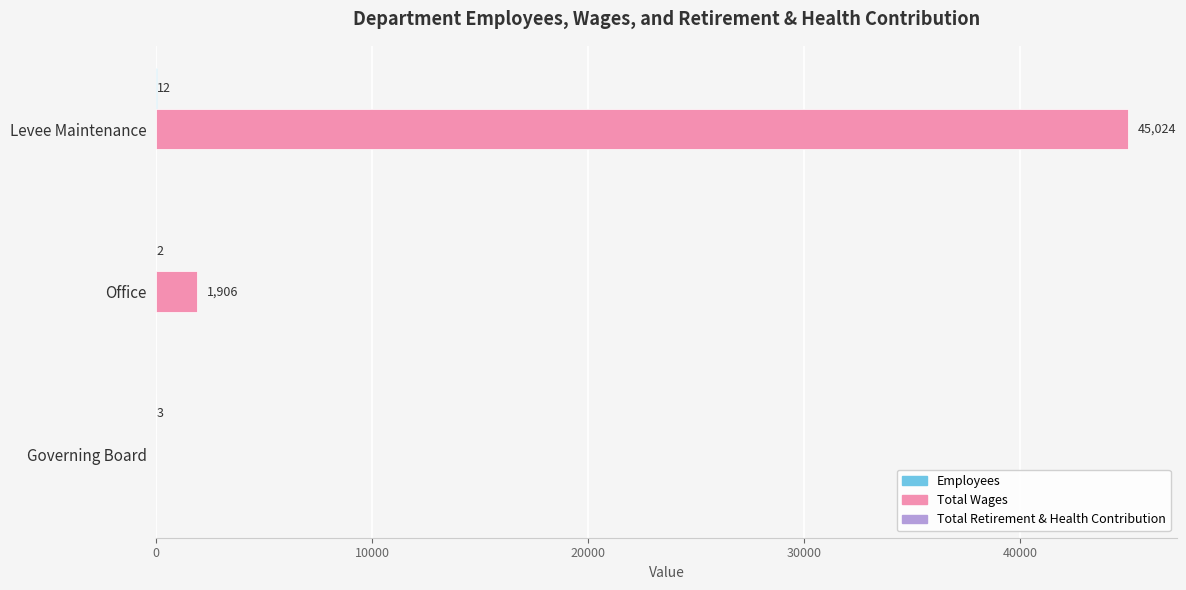

Which series changed the most between Office and Governing Board?

Total Wages